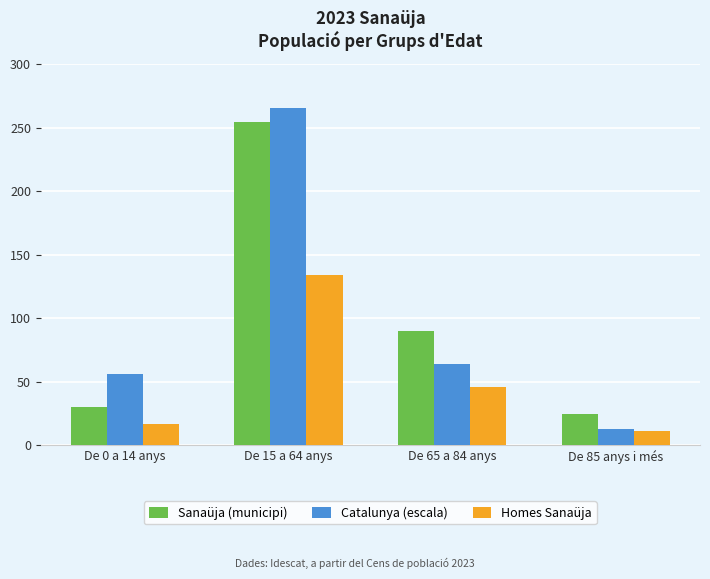

How many series are shown in this chart?

3